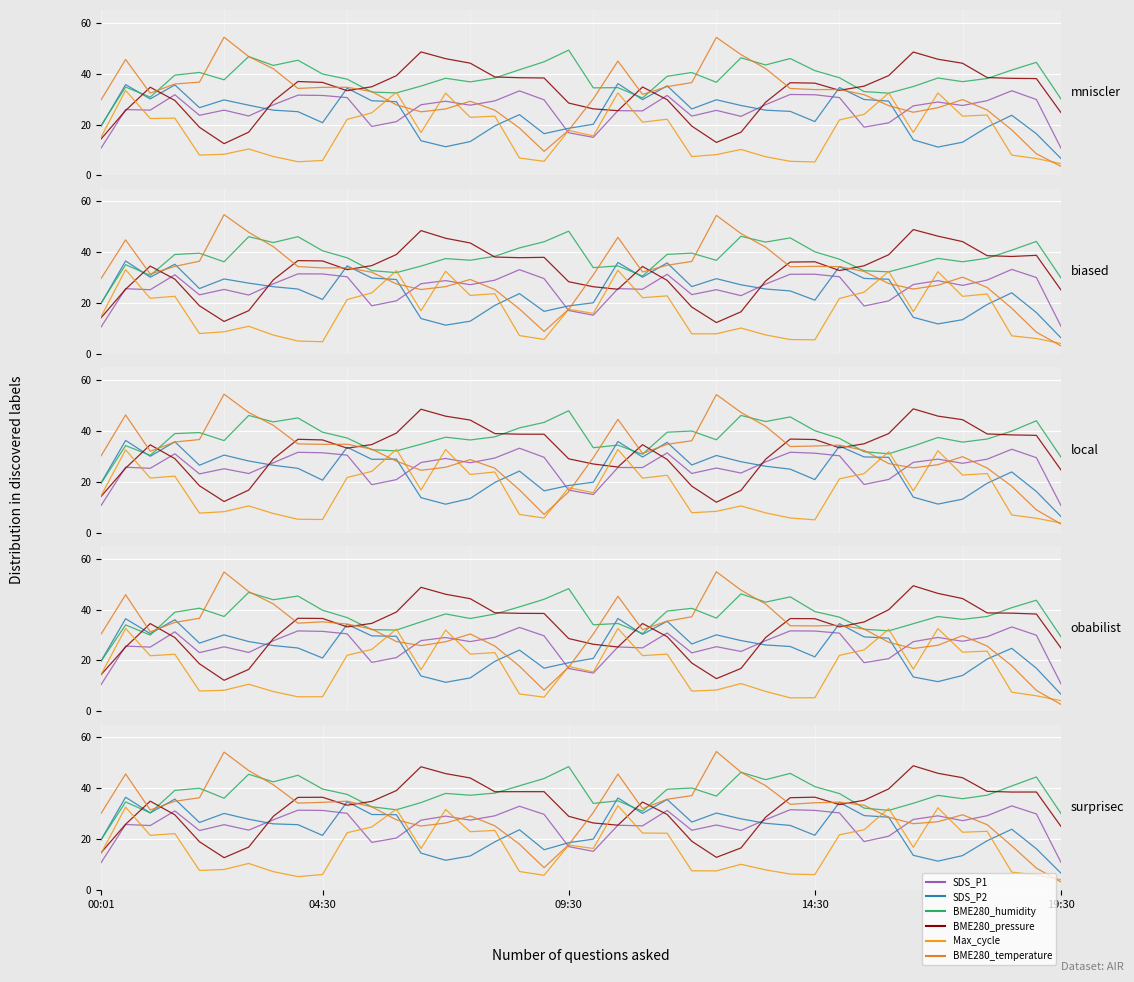

Reading left to right, extract all data points from this chart.

SDS_P1: 10.7	25.7	25.3	31.1	23.4	25.7	23.5	27.6	31.4	31.3	30.1	18.7	20.4	27.4	29.0	27.5	29.2	32.9	29.7	17.0	15.2	25.5	25.2	31.3	23.5	25.5	23.4	27.6	31.5	31.3	30.3	19.0	21.1	27.7	29.1	27.2	29.2	33.0	29.9	10.9
SDS_P2: 19.7	36.4	30.3	35.7	26.5	30.1	27.8	26.0	25.7	21.5	34.7	29.7	29.6	14.5	11.7	13.4	18.9	23.7	15.8	18.6	20.0	36.2	30.1	35.6	26.7	30.2	28.0	26.2	25.4	21.5	34.4	29.2	28.6	13.6	11.3	13.5	19.4	23.9	16.2	6.6
BME280_humidity: 19.7	34.6	30.3	39.1	40.0	36.1	45.5	42.5	45.1	39.7	37.6	32.7	31.5	34.4	38.0	37.2	38.1	40.9	43.8	48.5	34.0	35.0	31.0	39.6	40.1	36.9	46.3	43.4	45.8	40.6	37.9	32.2	31.3	34.1	37.2	35.9	37.3	40.9	44.4	30.0
BME280_pressure: 14.6	25.8	34.9	29.6	19.0	12.7	16.9	28.9	36.4	36.4	33.3	34.8	39.1	48.4	45.7	44.0	38.6	38.6	38.6	29.0	26.3	25.5	34.6	29.7	19.2	12.8	16.5	28.6	36.3	36.5	33.6	35.2	39.7	48.8	45.9	44.1	38.8	38.5	38.5	25.0
Max_cycle: 14.4	32.6	21.5	22.2	7.7	8.1	10.4	7.2	5.3	6.1	22.5	24.8	31.8	16.3	31.6	22.9	23.4	7.3	5.8	17.7	16.3	33.1	22.4	22.3	7.5	7.5	10.1	7.9	6.3	6.1	21.7	23.7	32.1	16.8	32.3	22.7	23.1	7.0	5.9	4.0
BME280_temperature: 30.1	45.6	31.5	34.9	36.2	54.2	46.9	41.4	34.1	34.4	34.9	32.7	27.6	25.1	26.3	29.1	25.2	18.0	8.8	17.8	30.4	45.6	32.0	35.7	37.1	54.4	46.3	41.0	33.7	34.3	34.5	33.3	28.6	26.0	26.8	29.6	25.7	17.4	8.6	3.1